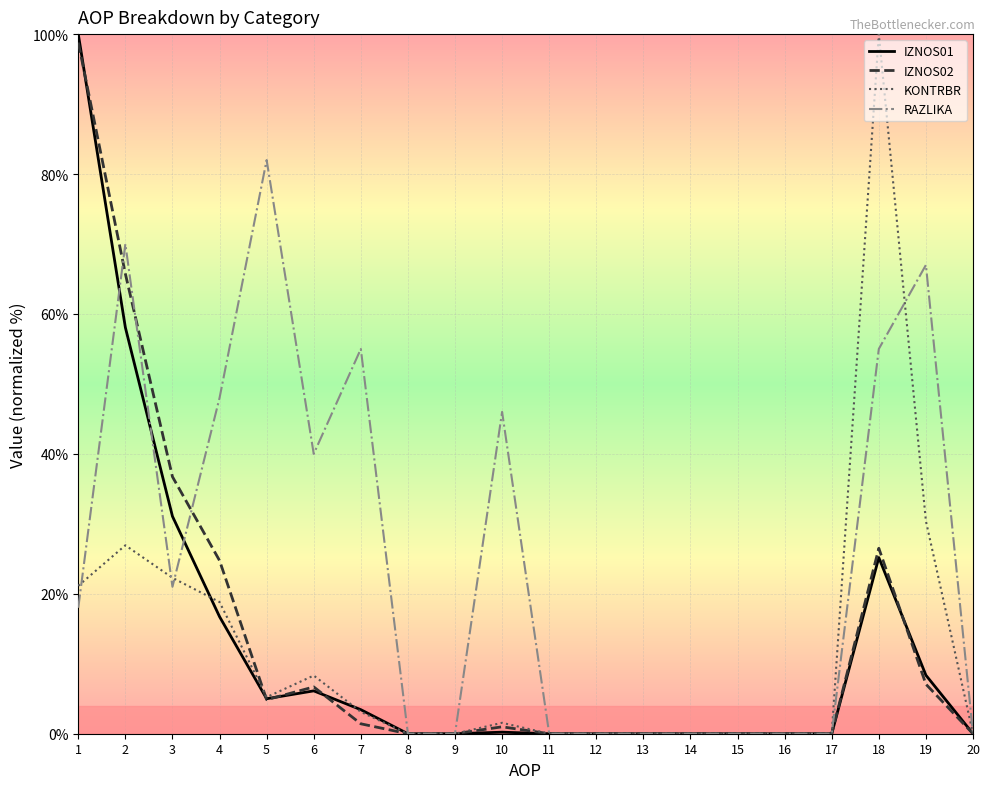

Rank the series by their maximum value, from lowest to highest.

RAZLIKA, IZNOS02, IZNOS01, KONTRBR